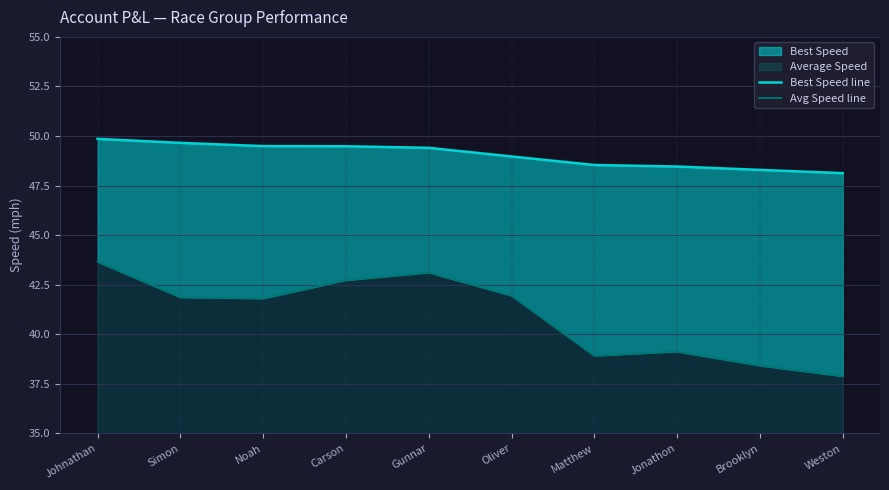

True or false: Best Speed line and Avg Speed line intersect in this chart.

False